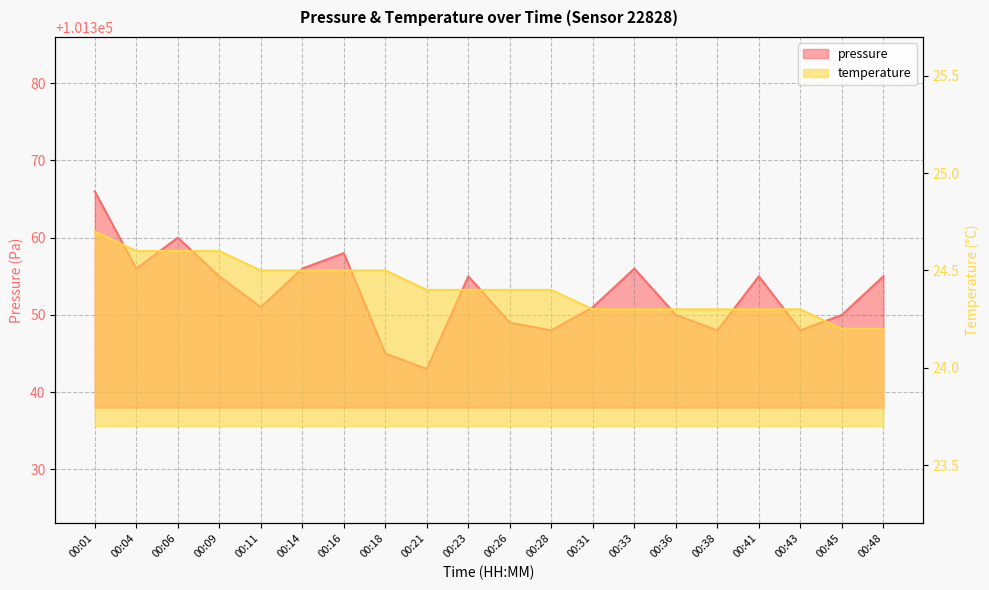

What is the difference between the second highest and minimum values in the temperature series?

0.4